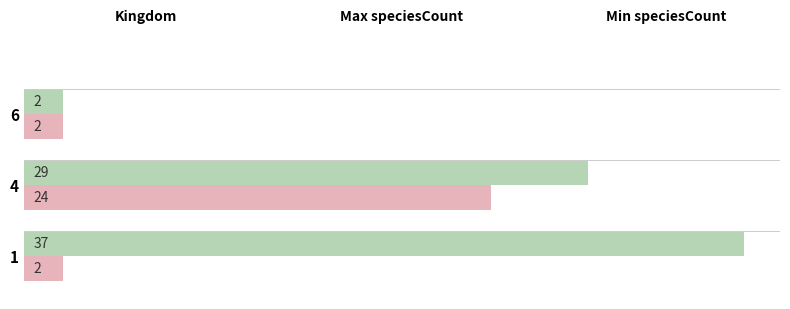

What is the spread (max minus min) of values at 1?

35